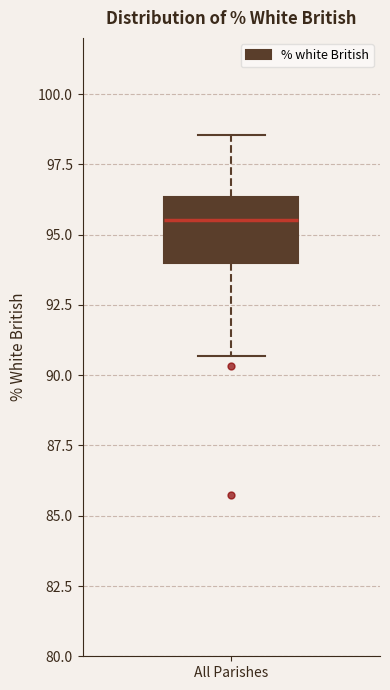

Where does the upper whisker of the box for All Parishes end on the y-axis? The values are not printed on the chart, so give them approximately, as read against the axis.

98.5